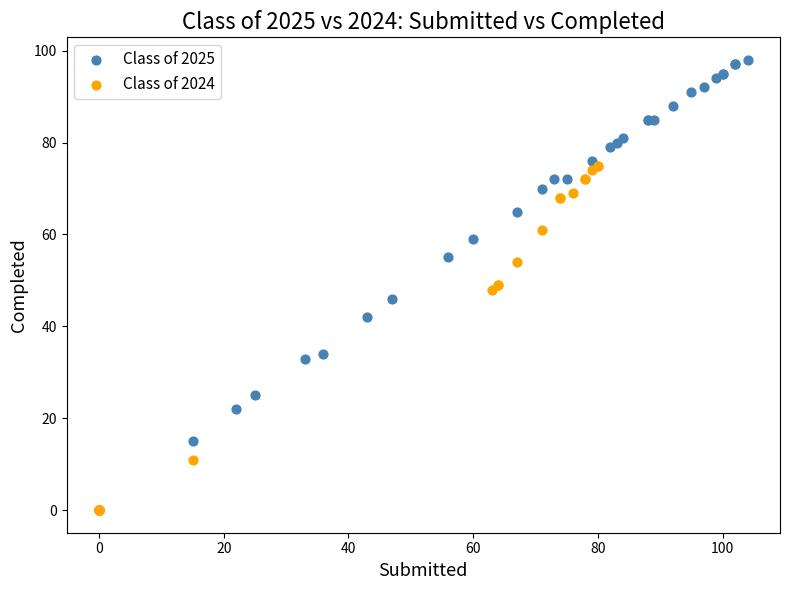

Which series has the widest spread of Y values?

Class of 2025